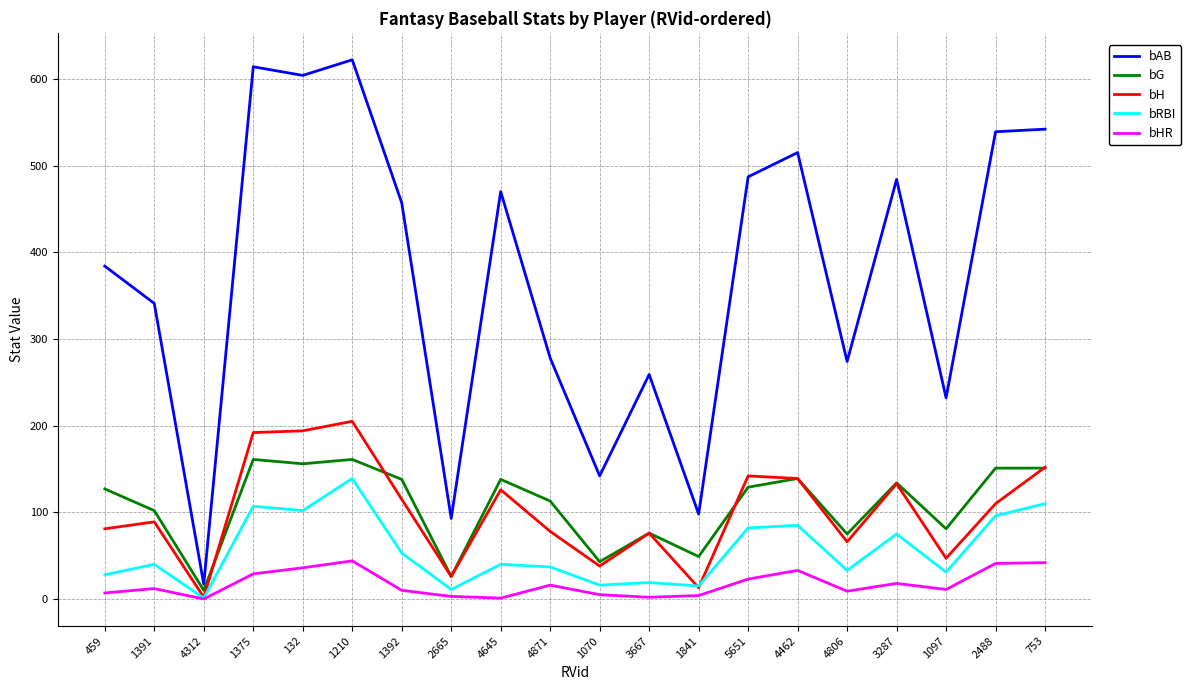

What is the total value across all series at 2665?

159